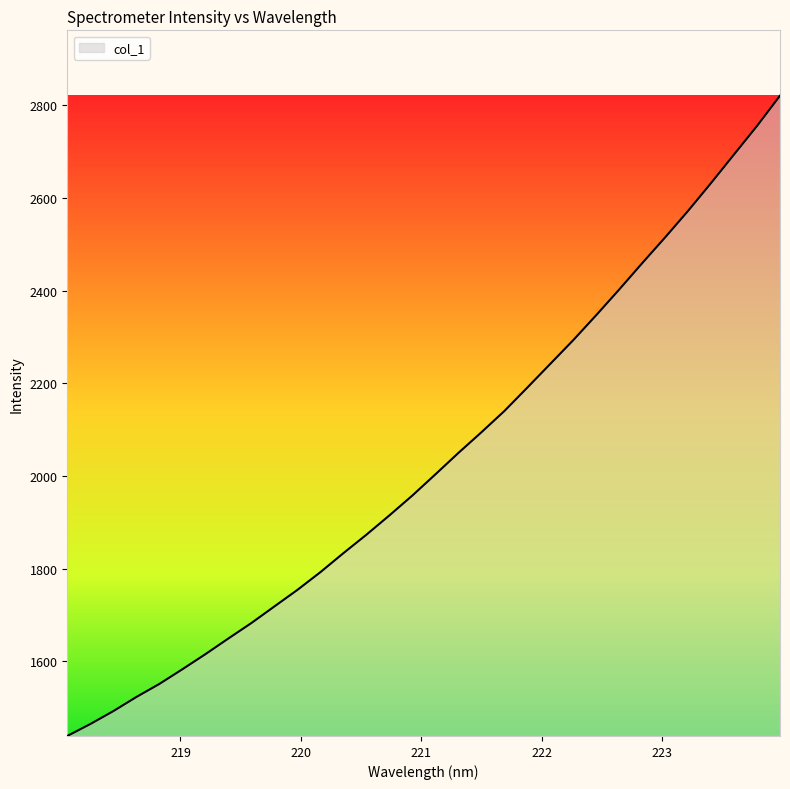

What is the difference between the maximum and minimum values?

1381.2